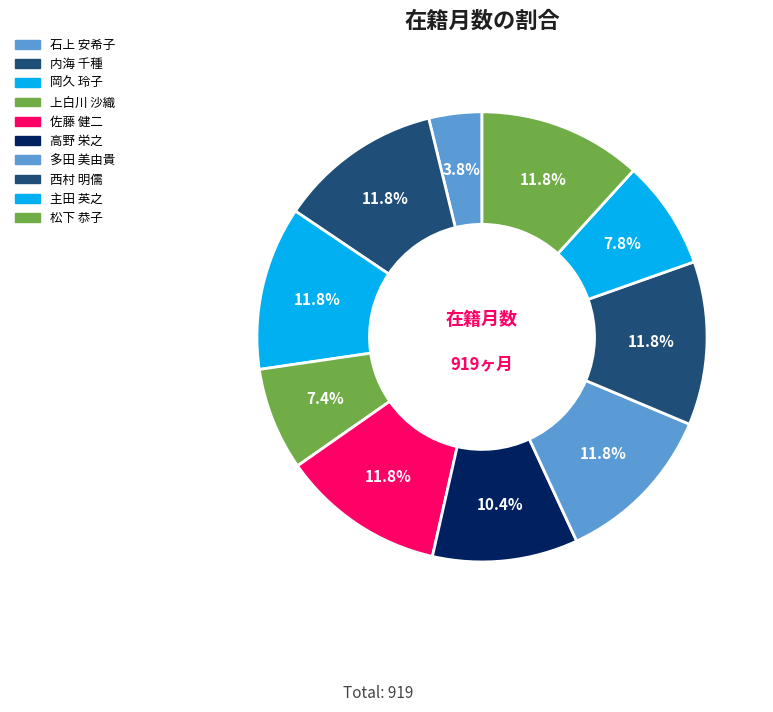

Count the number of slices in the pie.

10